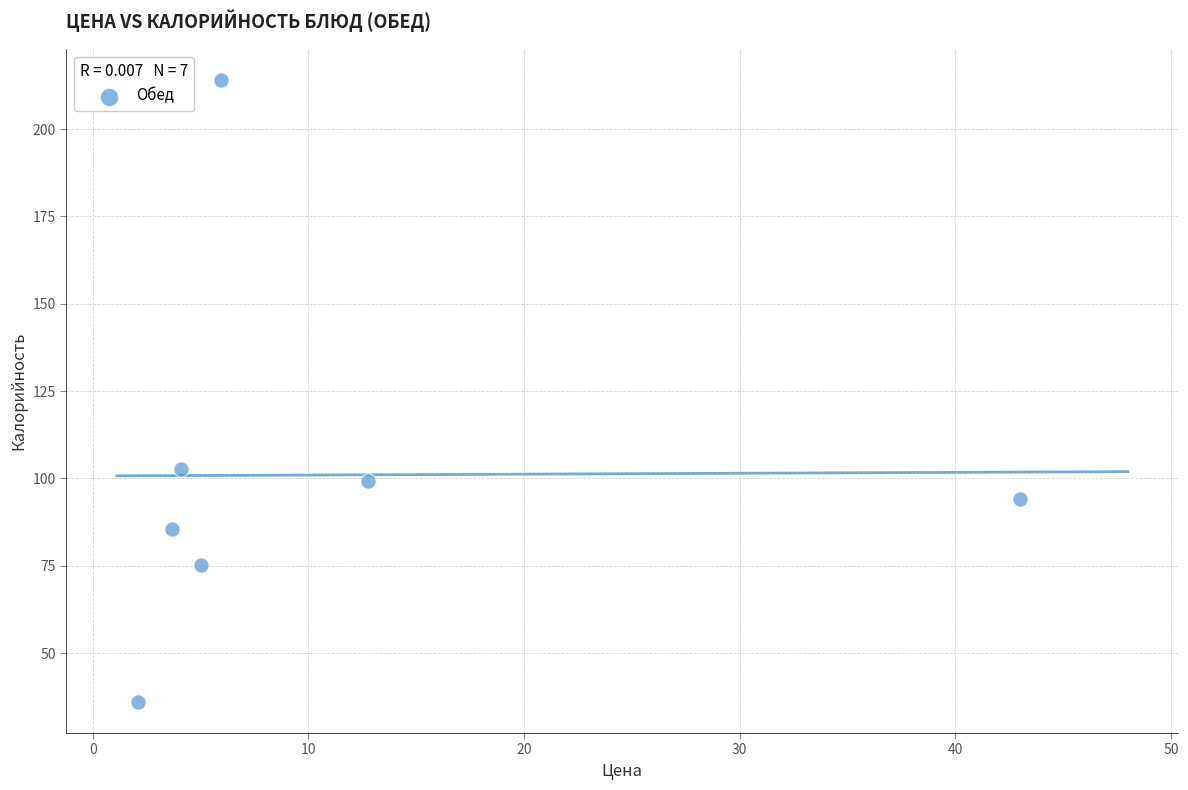

What is the range of X values (max minus min)?

40.9